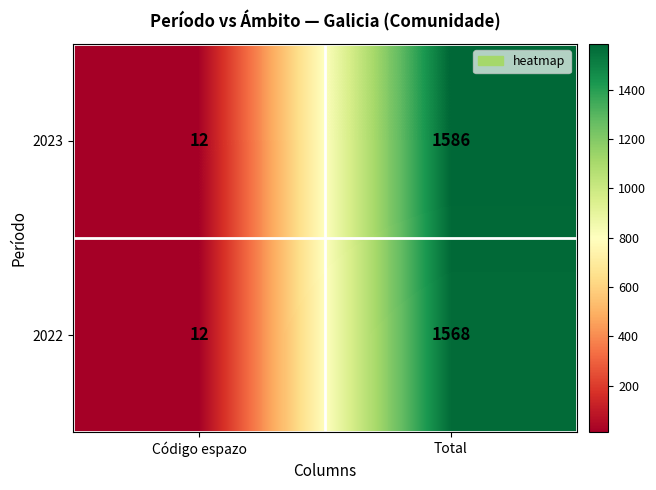

How many distinct data groups are displayed?

2